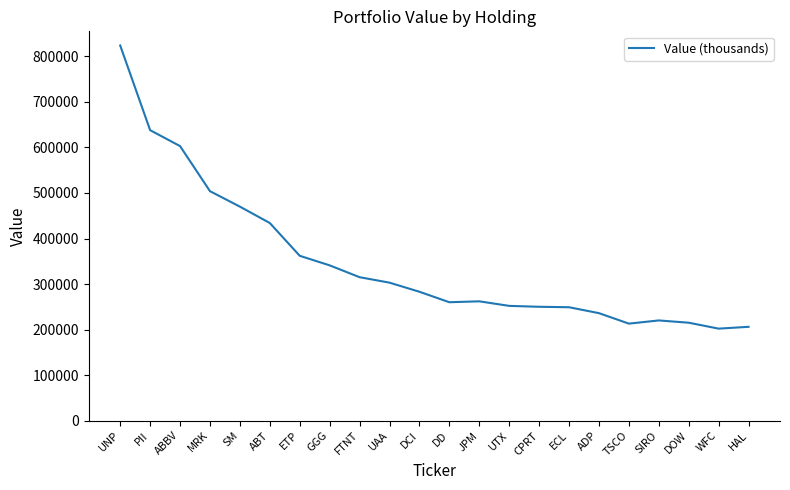

True or false: the data shows 359302 at UNP.

False